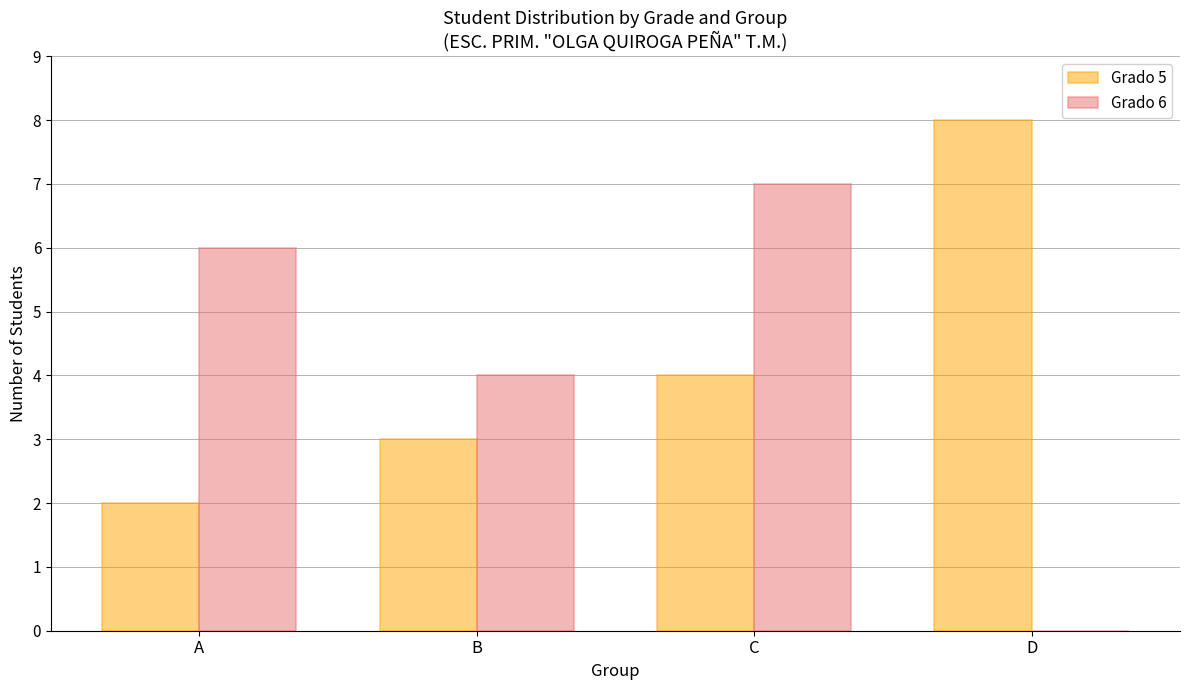

Reading left to right, what are all the values shown in this chart?

Grado 5: A=2	B=3	C=4	D=8
Grado 6: A=6	B=4	C=7	D=0